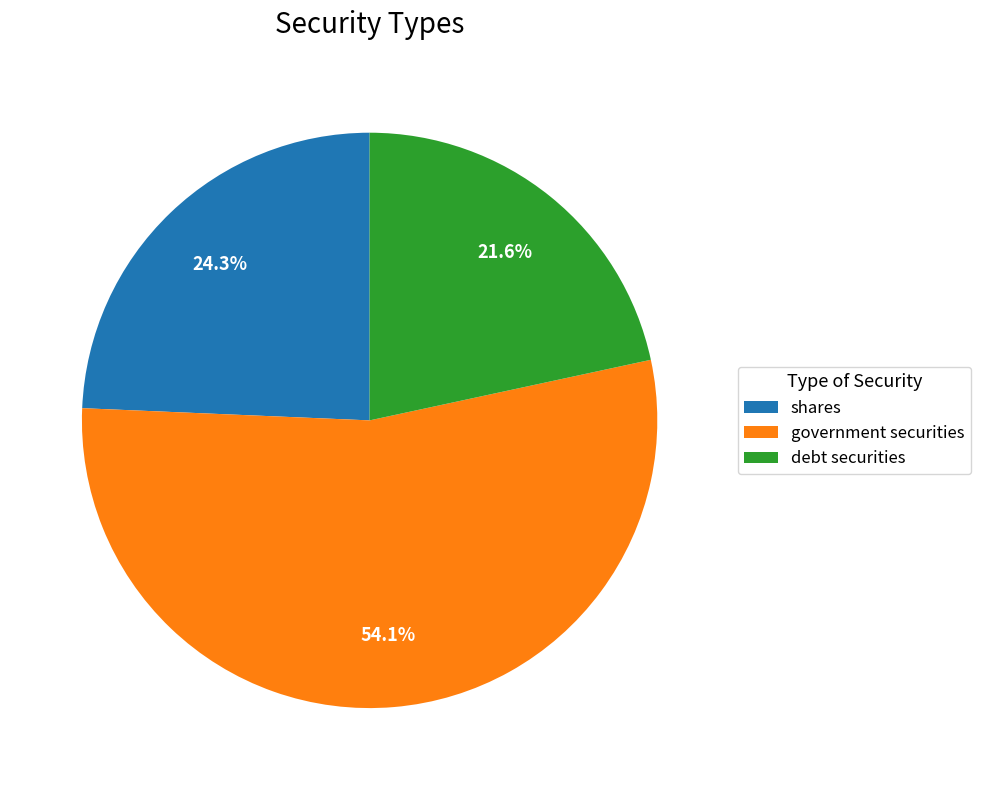

Between debt securities and shares, which is larger?

shares